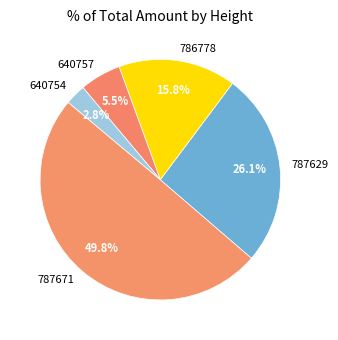

Between 640754 and 640757, which is larger?

640757